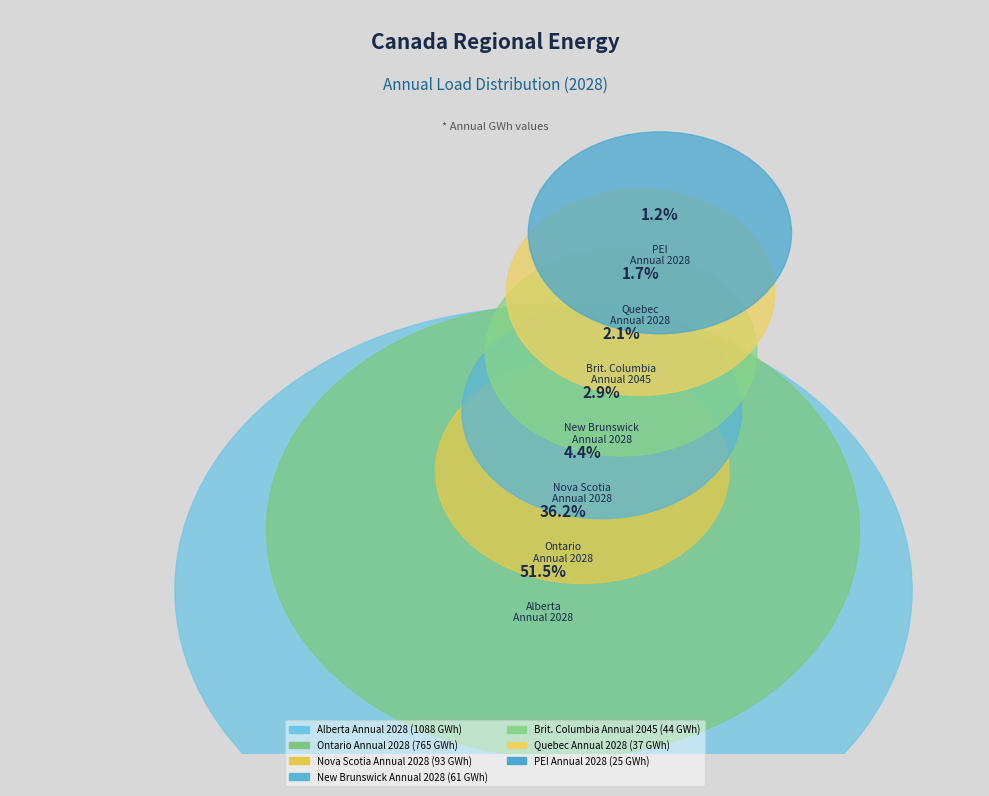

Combined, what portion of the pie is Canada_Ontario and Canada_New Brunswick?

39.1%